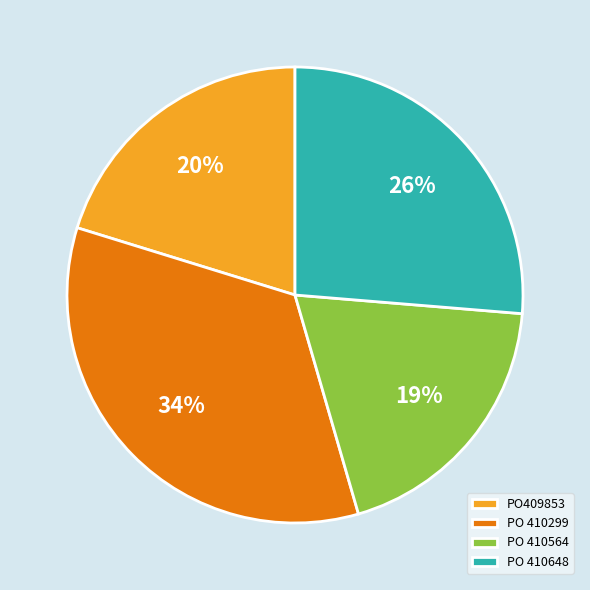

To the nearest percent, what portion does PO 410299 represent?

34%